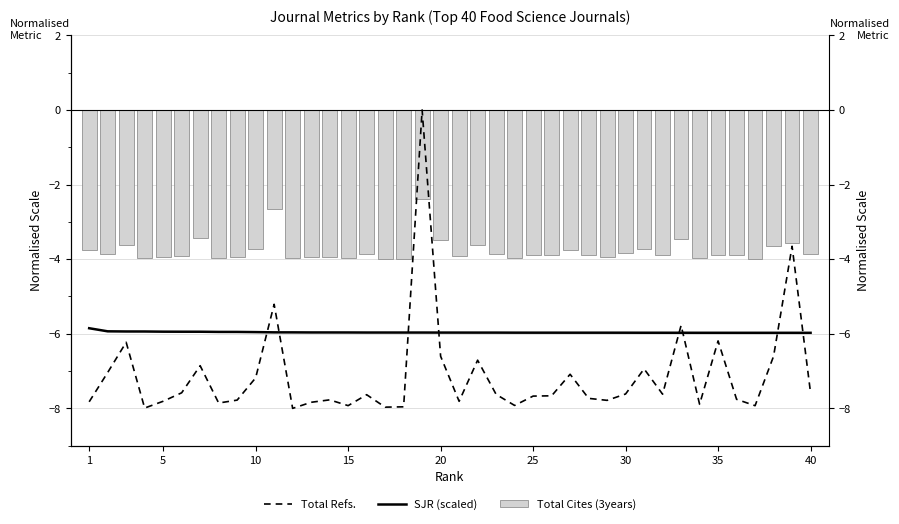

True or false: Total Cites (3years) has a value of -2.7 at 25.

False